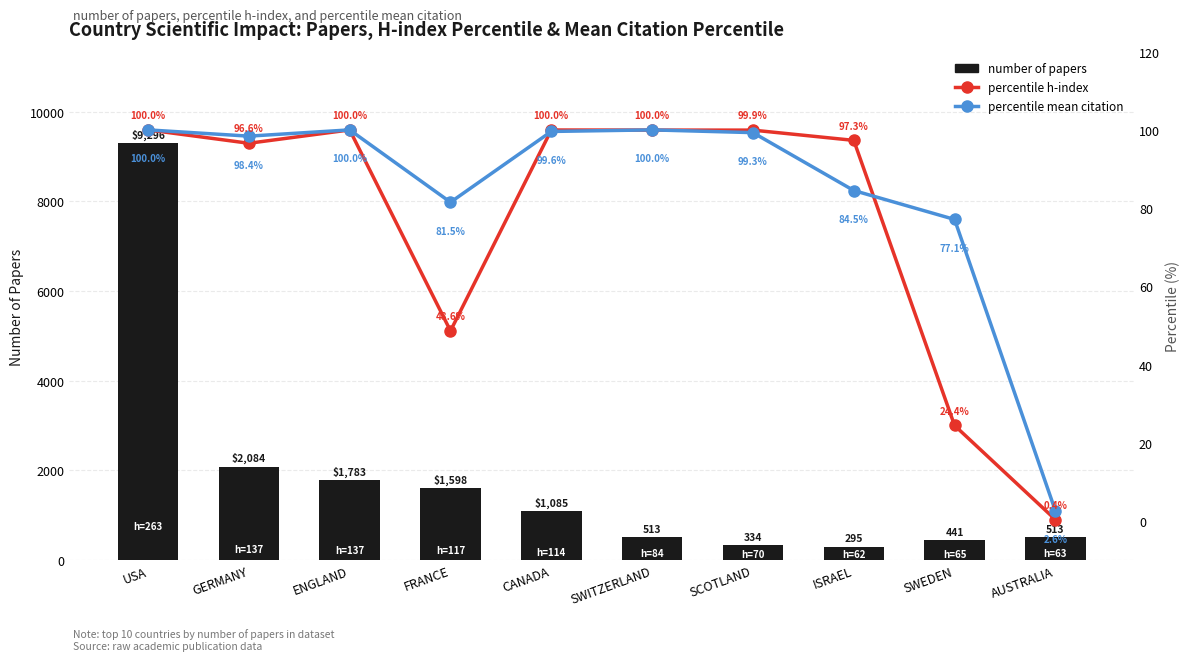

What is the sum of all percentile h-index values?

767.1